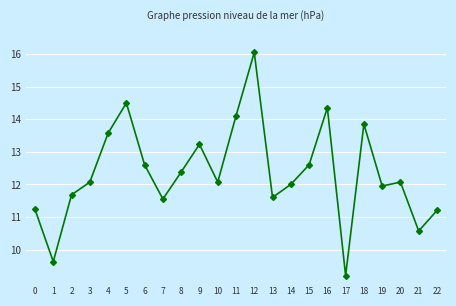

What is the approximate value at 10?

12.1